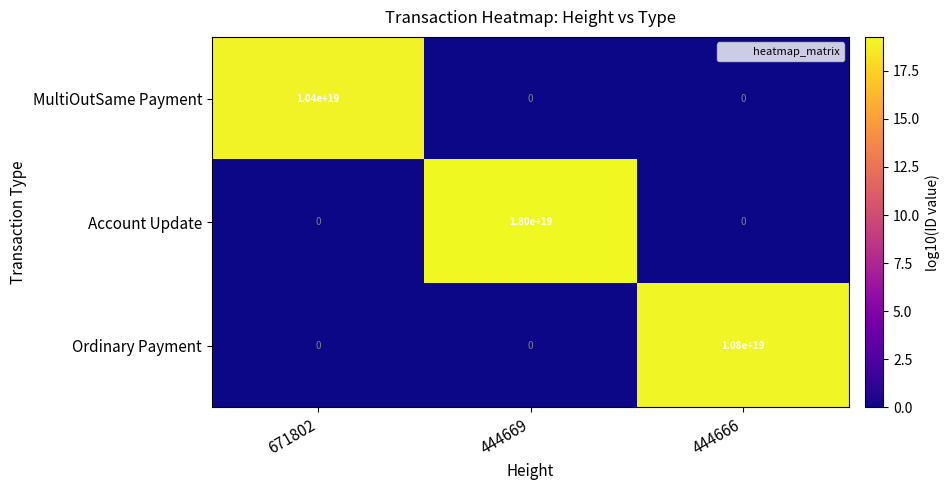

Which series has the widest spread of values?

Account Update